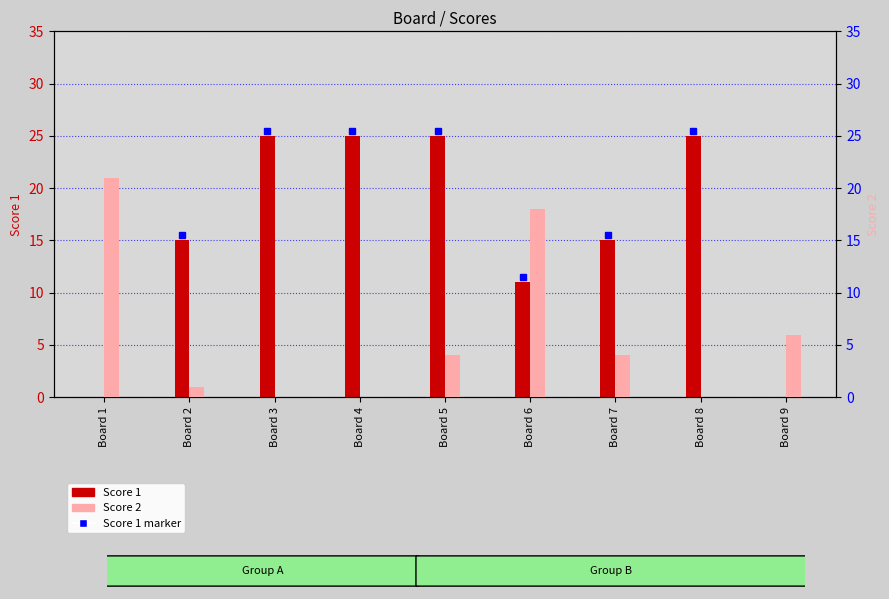

What is the spread (max minus min) of values at Board 7?

11